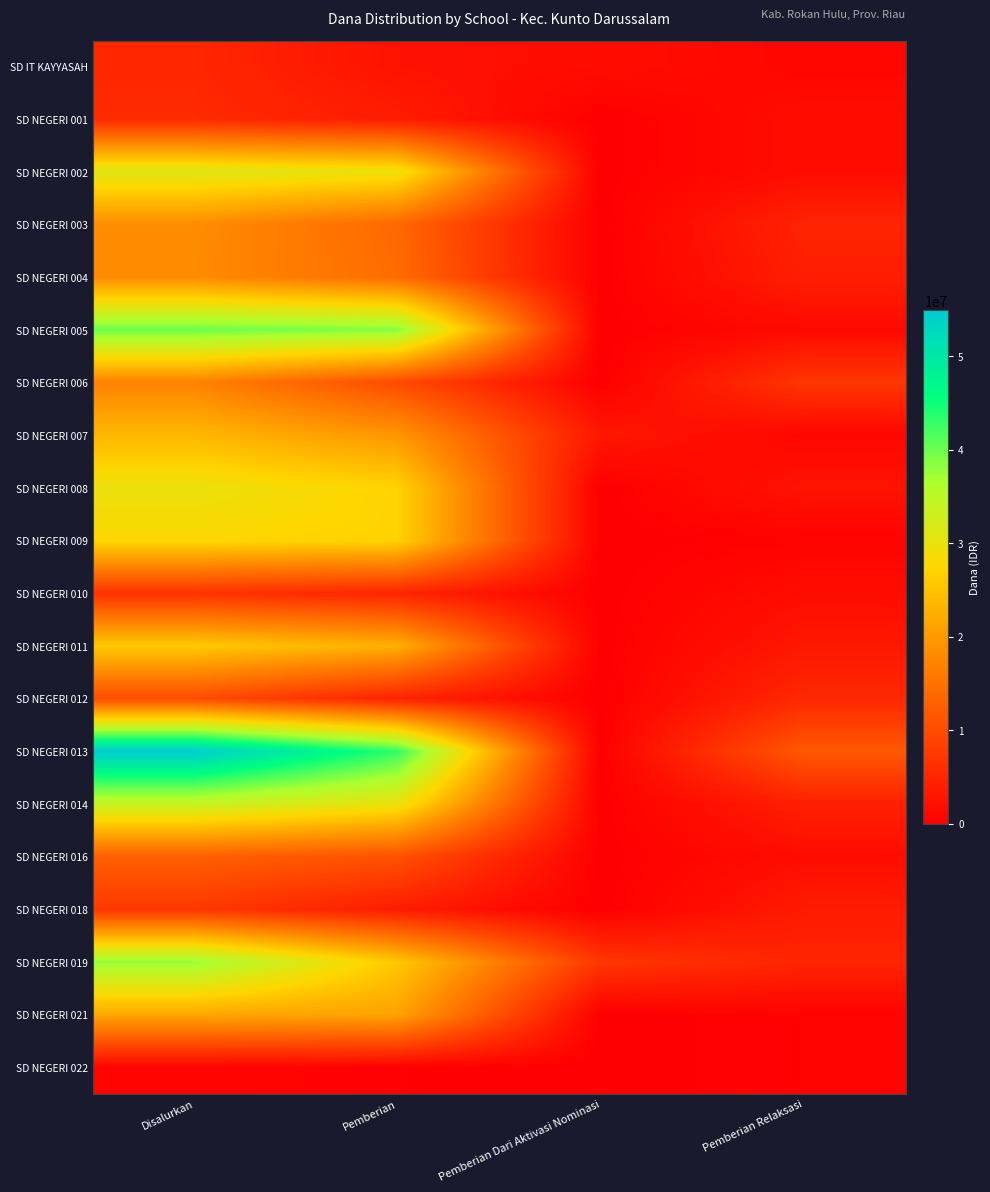

What is the total value across all series at Pemberian?

352800000